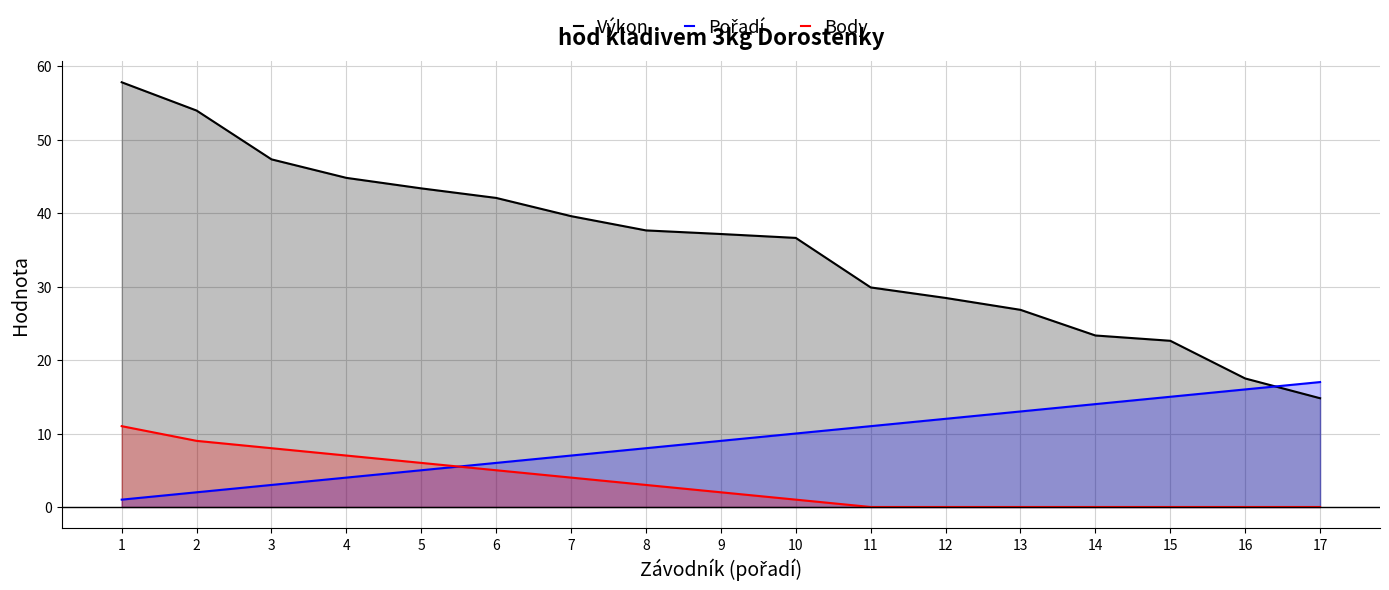

At 16, list the series in order from smallest to largest.

Body, Pořadí, Výkon